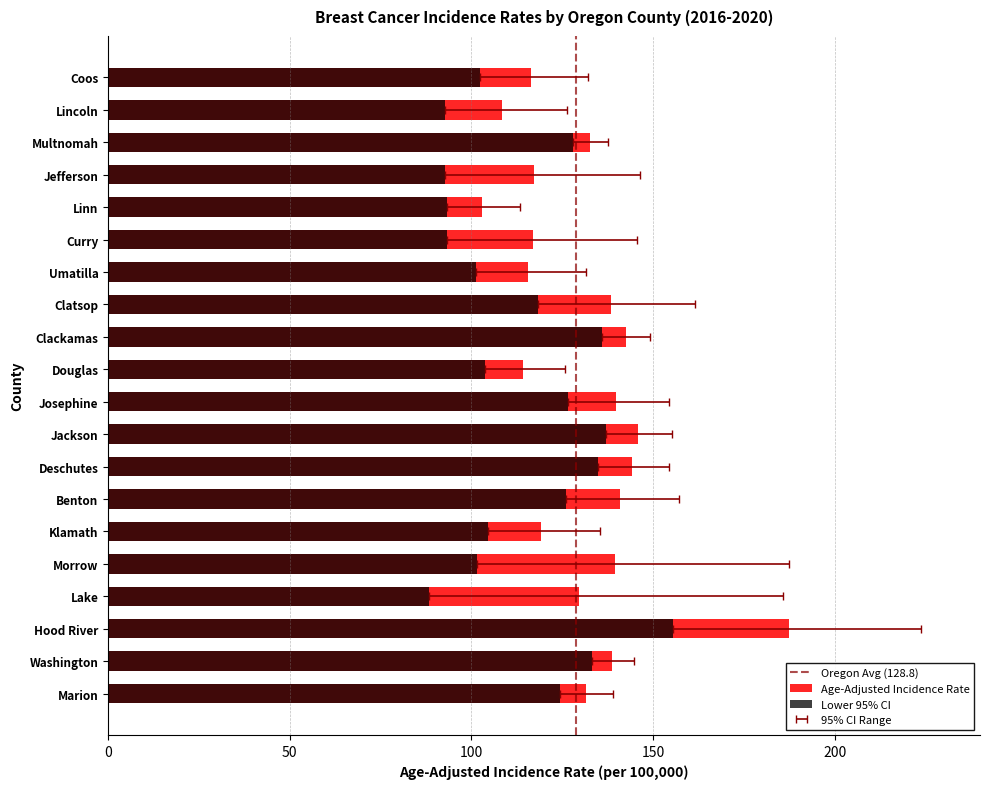

How many series are shown in this chart?

2